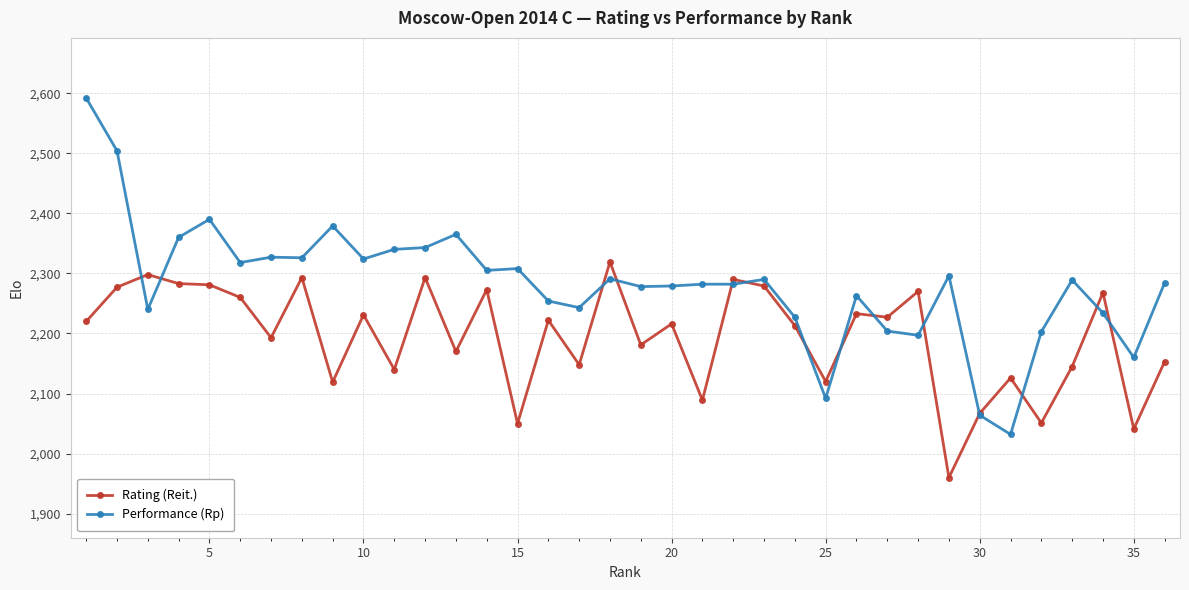

True or false: Performance (Rp) has more than 0 points higher than both neighbors.

True